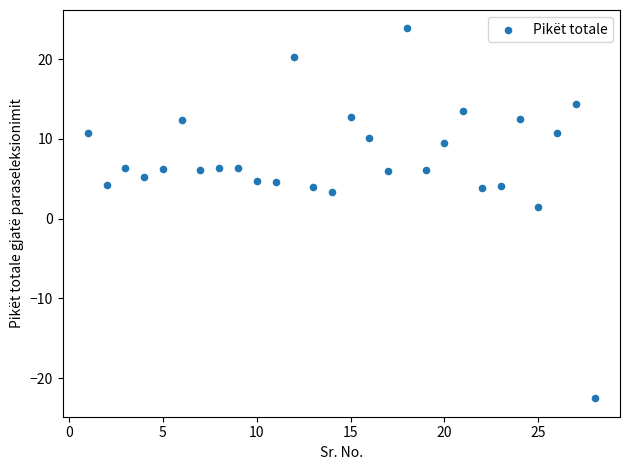

What Y value in the scatter plot is closest to 0?

1.5